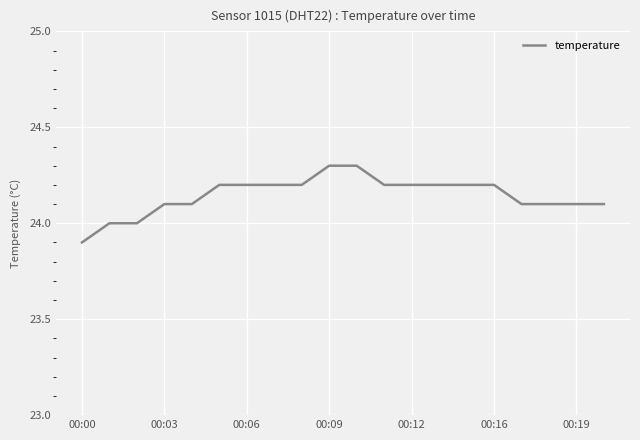

What is the difference between the maximum and minimum values?

0.4